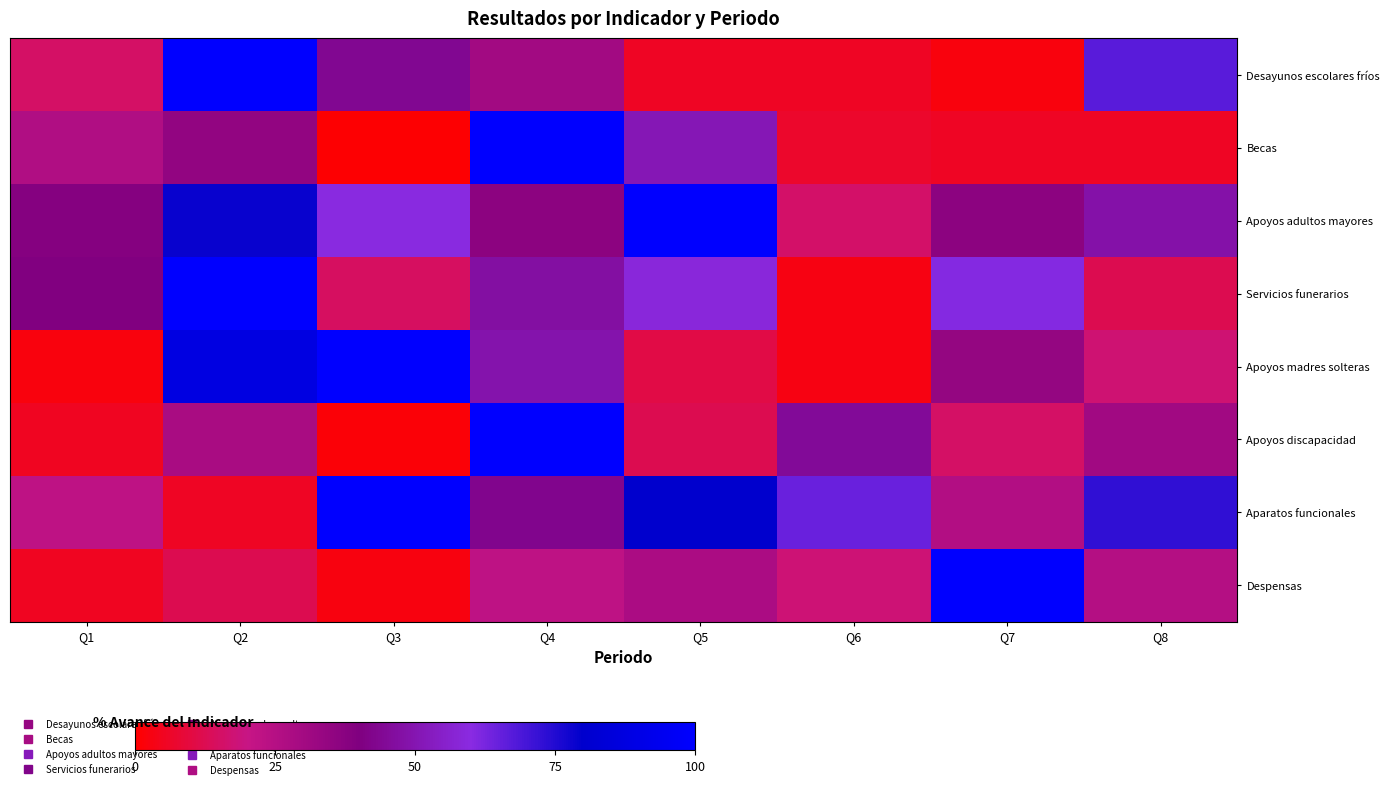

Reading right to left, transcribe all the data shown in this chart.

Desayunos escolares fríos: Q8=66.8	Q7=2.0	Q6=5.6	Q5=5.6	Q4=30.3	Q3=43.7	Q2=100.0	Q1=15.6
Becas: Q8=5.8	Q7=5.7	Q6=6.8	Q5=51.0	Q4=100.0	Q3=0.6	Q2=35.1	Q1=26.2
Apoyos adultos mayores: Q8=48.2	Q7=36.5	Q6=15.9	Q5=100.0	Q4=36.4	Q3=59.8	Q2=78.6	Q1=38.3
Servicios funerarios: Q8=12.2	Q7=60.8	Q6=3.1	Q5=58.4	Q4=46.9	Q3=14.5	Q2=100.0	Q1=39.6
Apoyos madres solteras: Q8=17.2	Q7=34.2	Q6=3.0	Q5=10.8	Q4=49.0	Q3=100.0	Q2=88.2	Q1=2.0
Apoyos discapacidad: Q8=30.6	Q7=15.6	Q6=45.3	Q5=12.5	Q4=100.0	Q3=1.5	Q2=28.5	Q1=5.4
Aparatos funcionales: Q8=73.0	Q7=26.1	Q6=64.5	Q5=80.3	Q4=42.7	Q3=100.0	Q2=5.9	Q1=22.7
Despensas: Q8=25.0	Q7=100.0	Q6=17.9	Q5=27.9	Q4=22.3	Q3=2.6	Q2=12.4	Q1=5.3